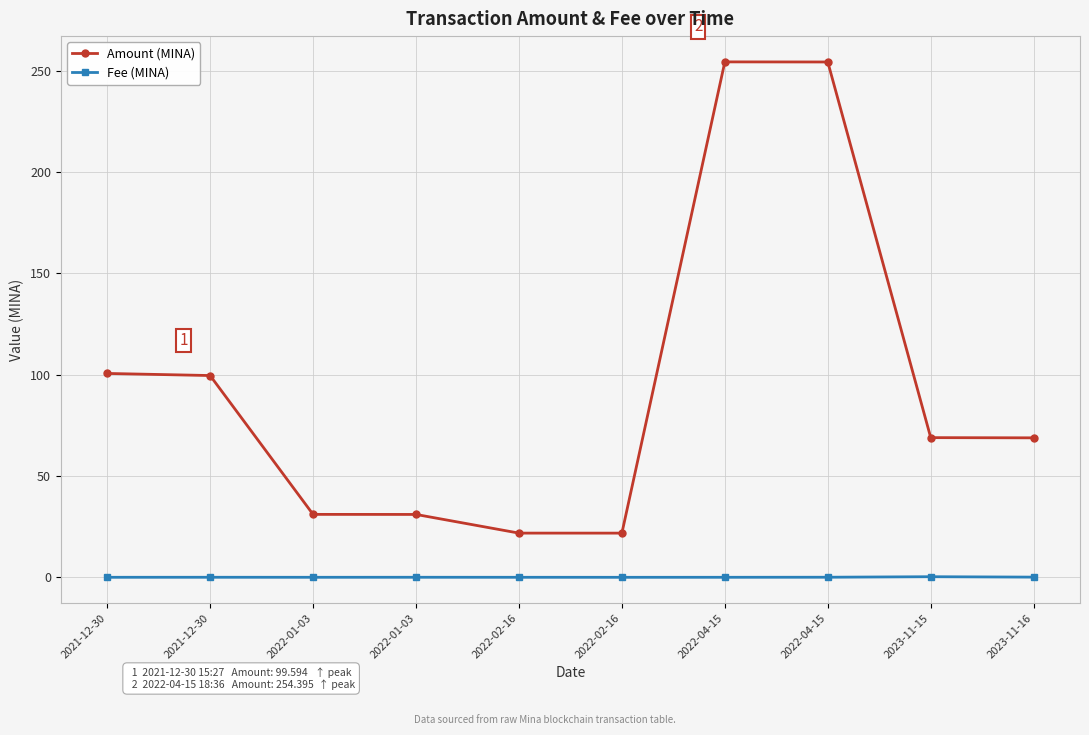

Rank the series by their maximum value, from highest to lowest.

Amount (MINA), Fee (MINA)